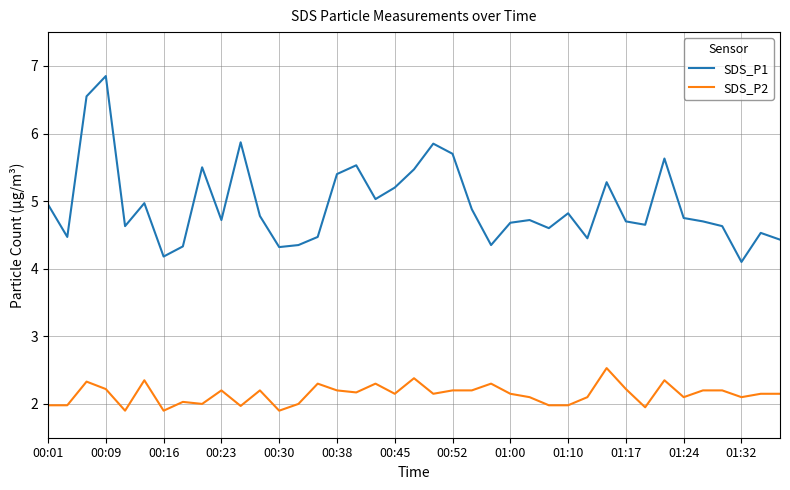

Which series has the largest total across all categories?

SDS_P1